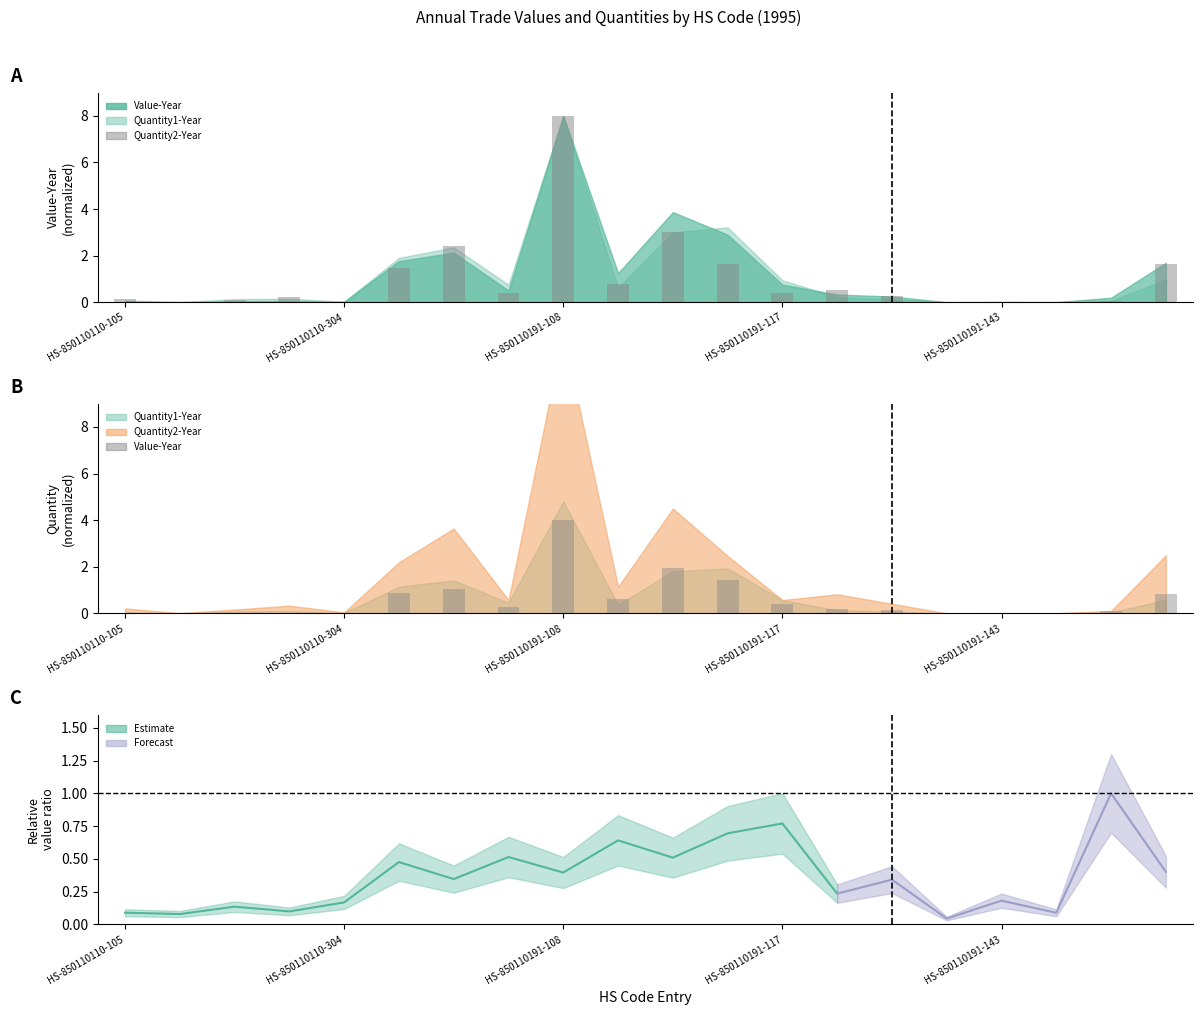

What is the difference between the second highest and second lowest values in the Quantity2-Year series?

3.0